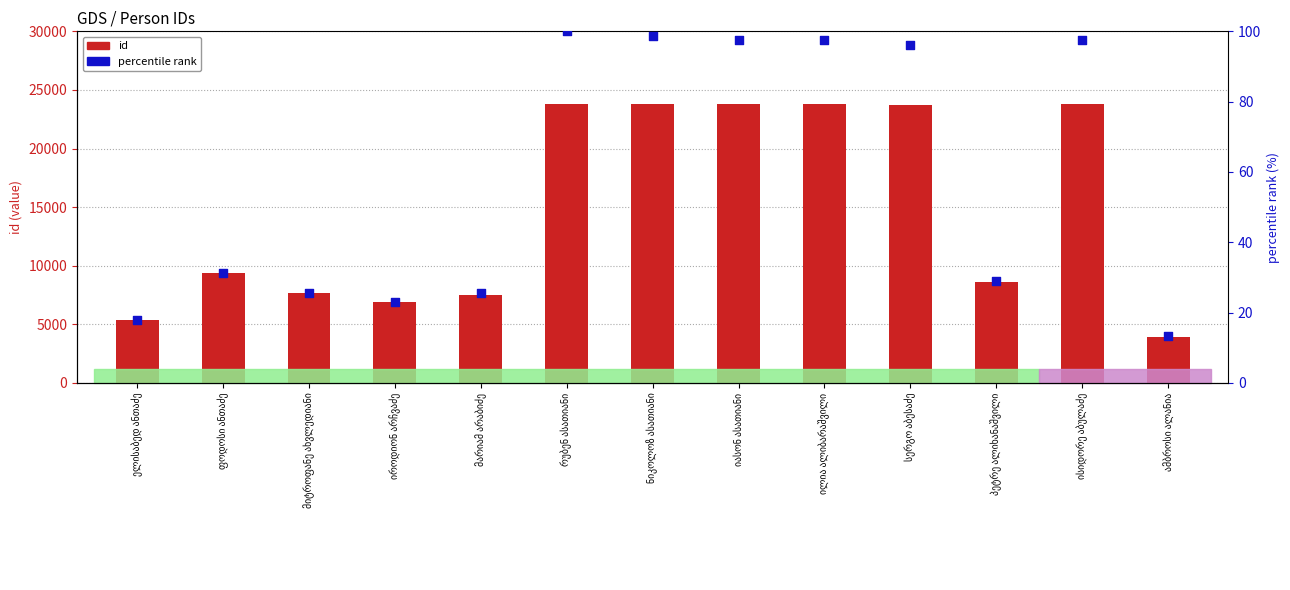

Is the value of id at რუბენ ასათიანი greater than the value of percentile rank at ამბროსი ალანია?

Yes